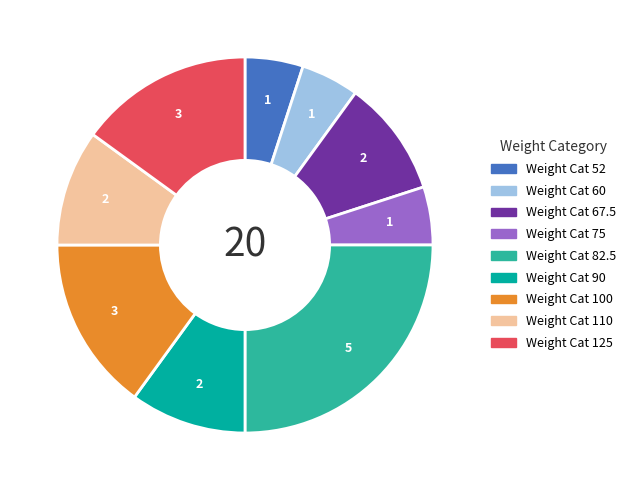

Is there any slice that represents more than half of the pie?

No